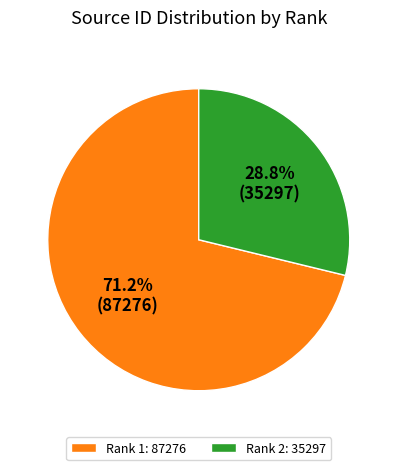

Does any single category account for the majority?

Yes